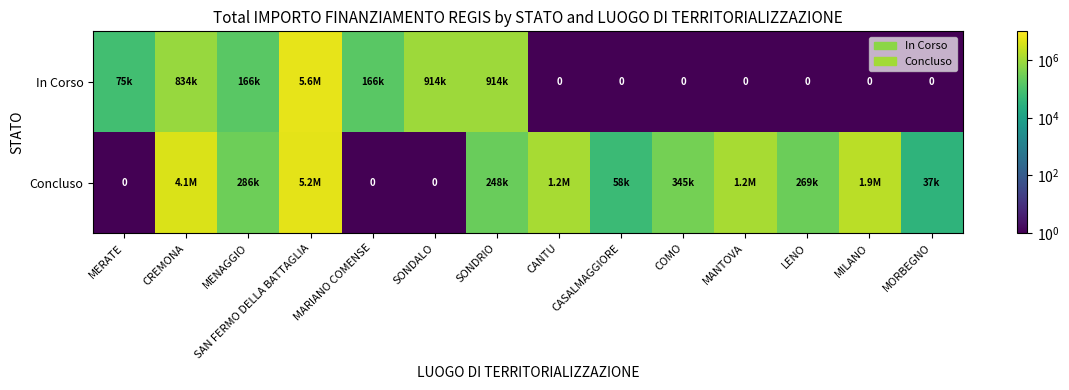

What is the spread (max minus min) of values at CASALMAGGIORE?

57563.9